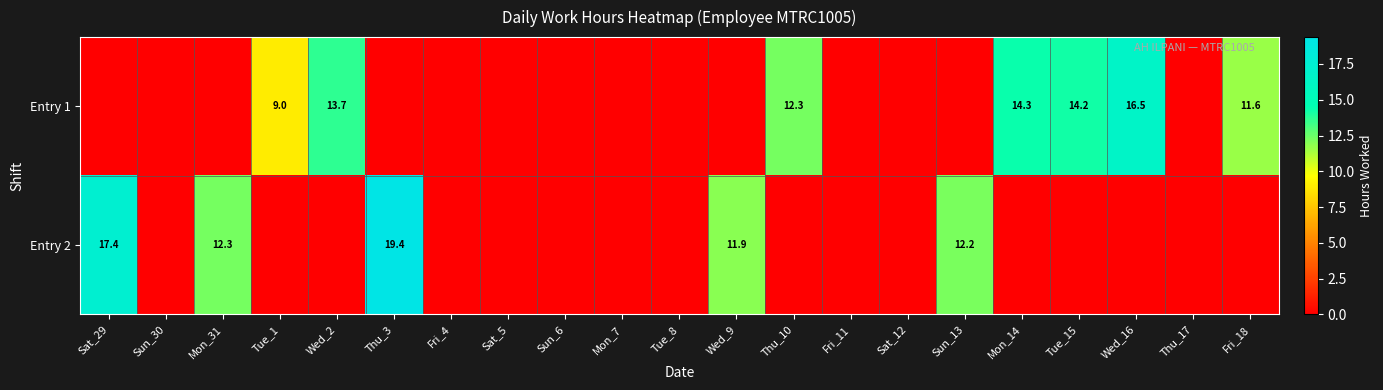

Is it true that Entry 1 equals 9.0 at Tue_1?

True